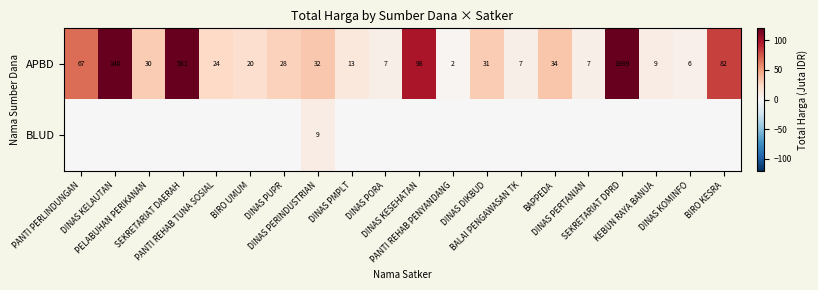

Which category has the lowest value in the APBD series?

PANTI REHAB PENYANDANG